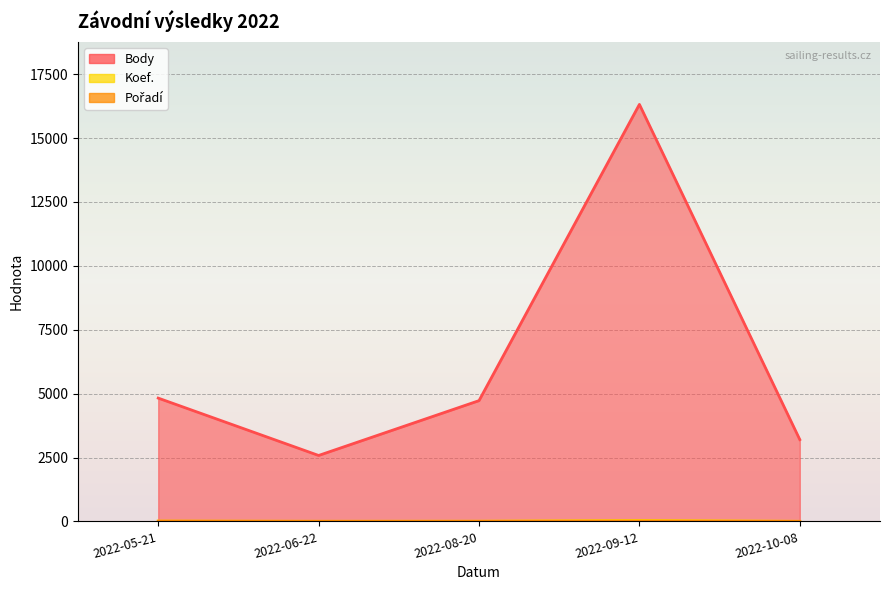

True or false: Body and Pořadí intersect in this chart.

False